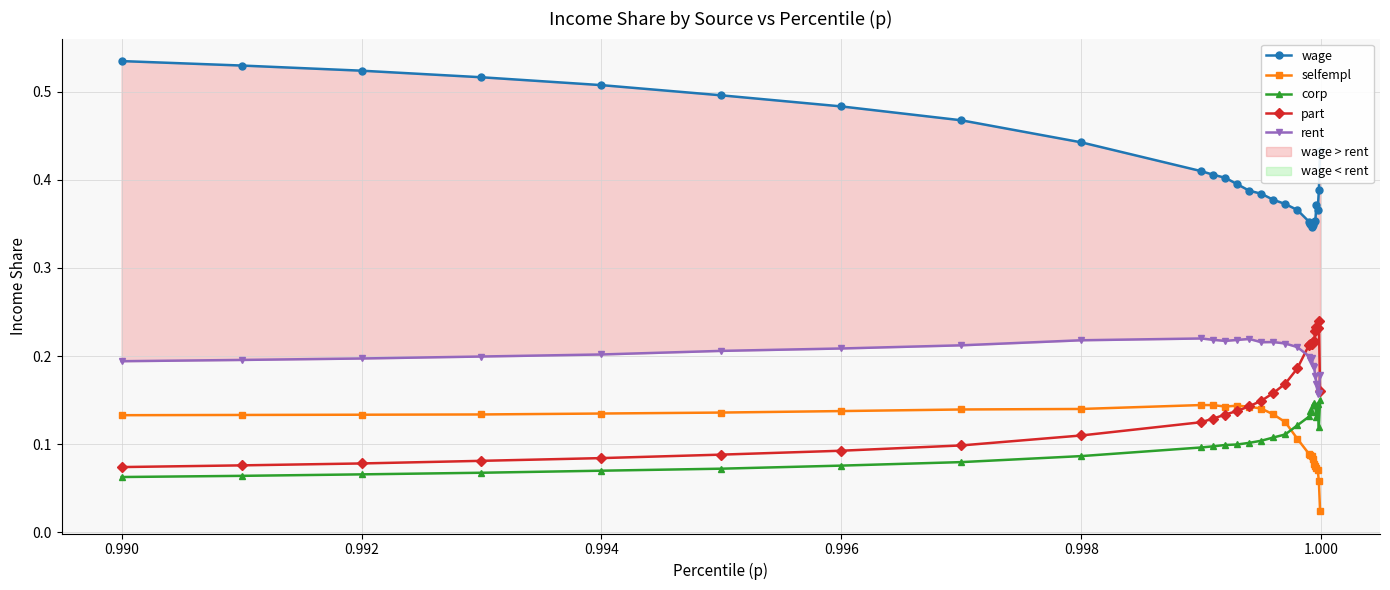

Count the part values in the range 0 to 1.

28